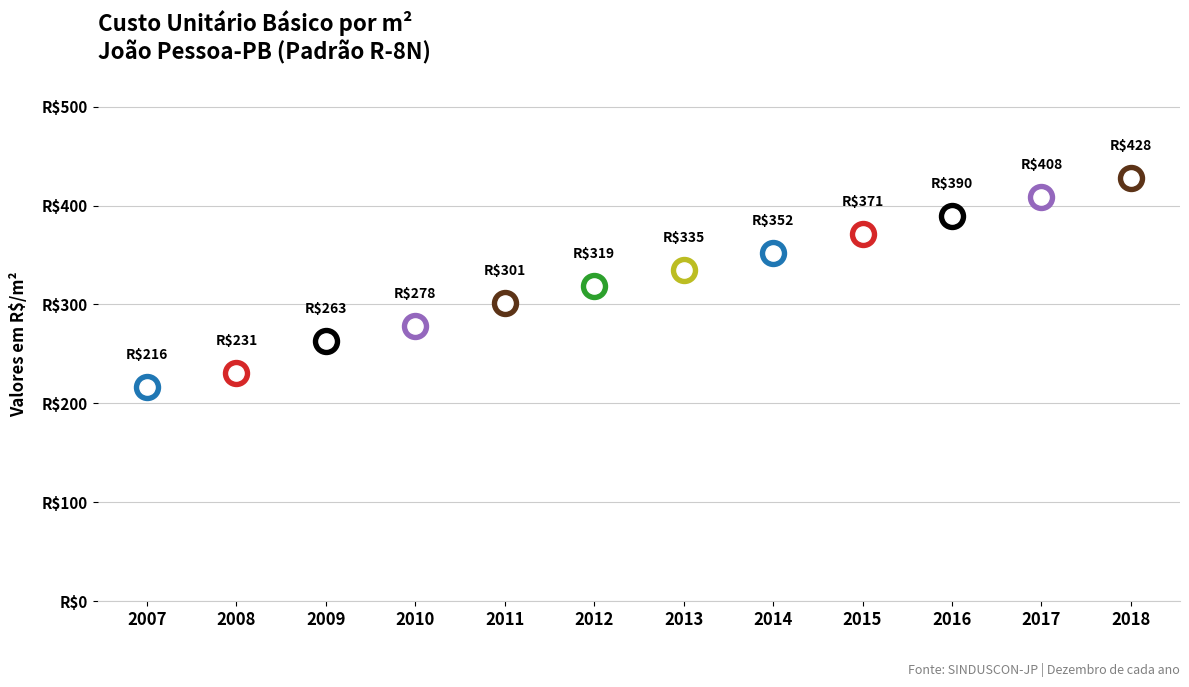

What is the change in value from 2007 to 2012?

+102.4